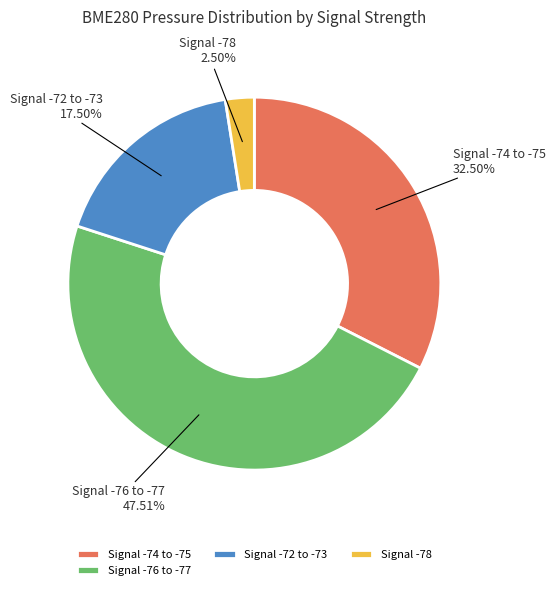

How many slices are in this pie chart?

4